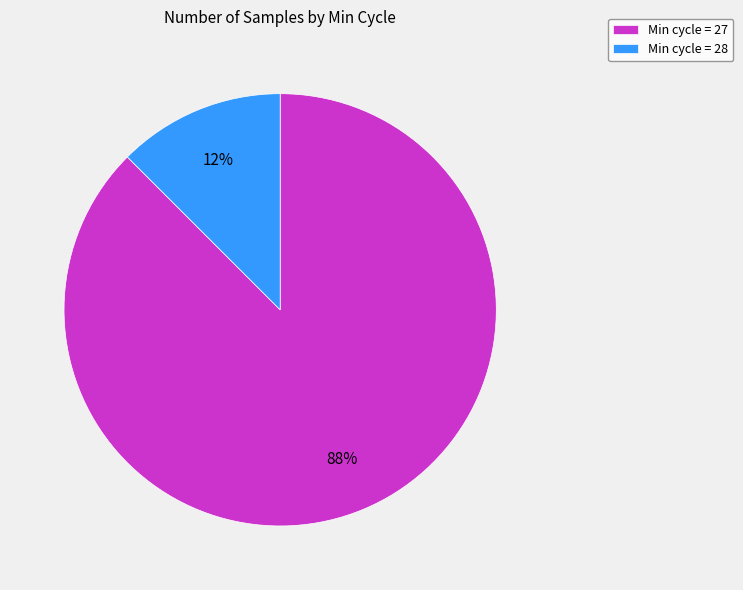

Between Min cycle = 28 and Min cycle = 27, which is larger?

Min cycle = 27